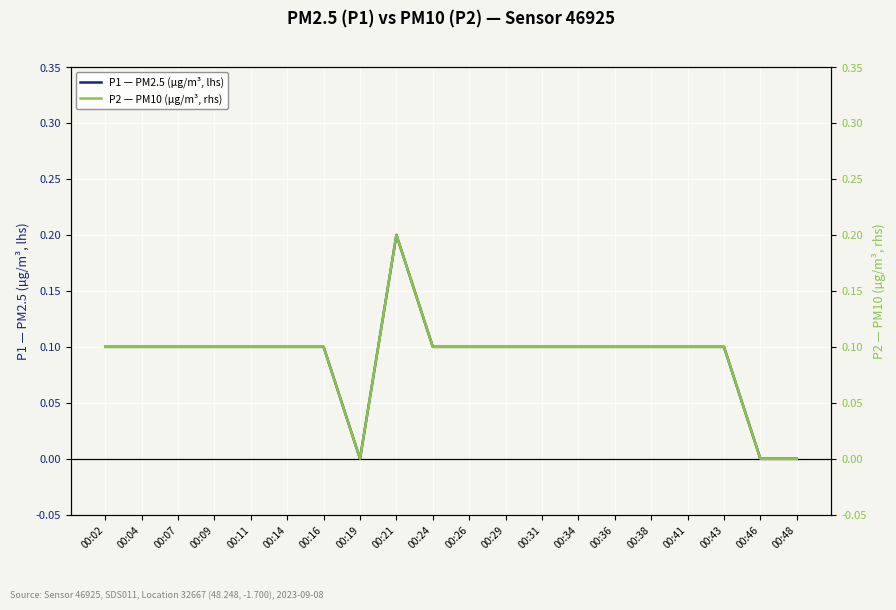

True or false: P1 — PM2.5 (µg/m³, lhs) and P2 — PM10 (µg/m³, rhs) intersect in this chart.

False